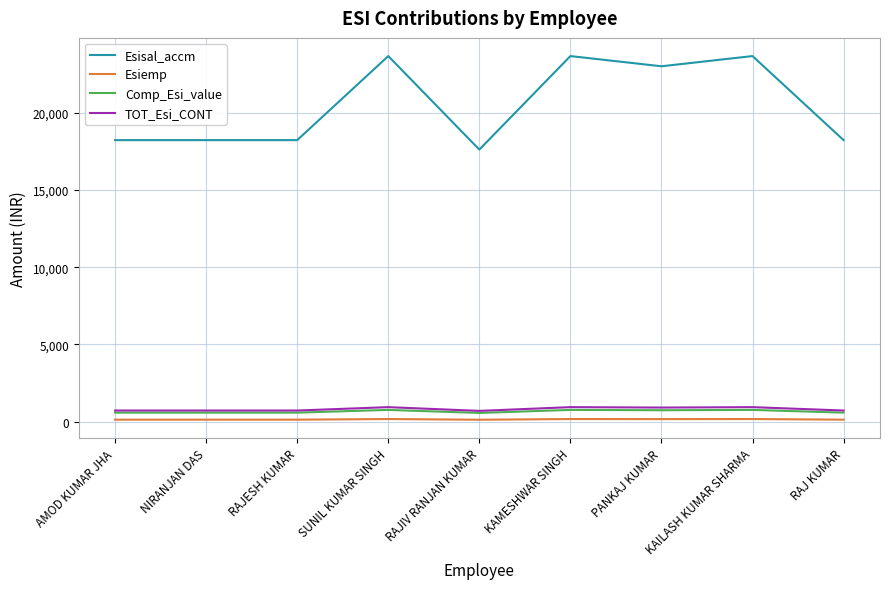

The value of Esisal_accm at SUNIL KUMAR SINGH is 23651.0. True or false?

True